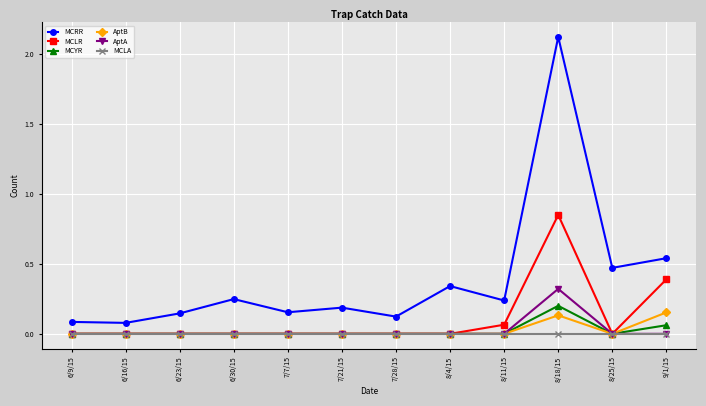

Which series has the widest spread of values?

MCRR